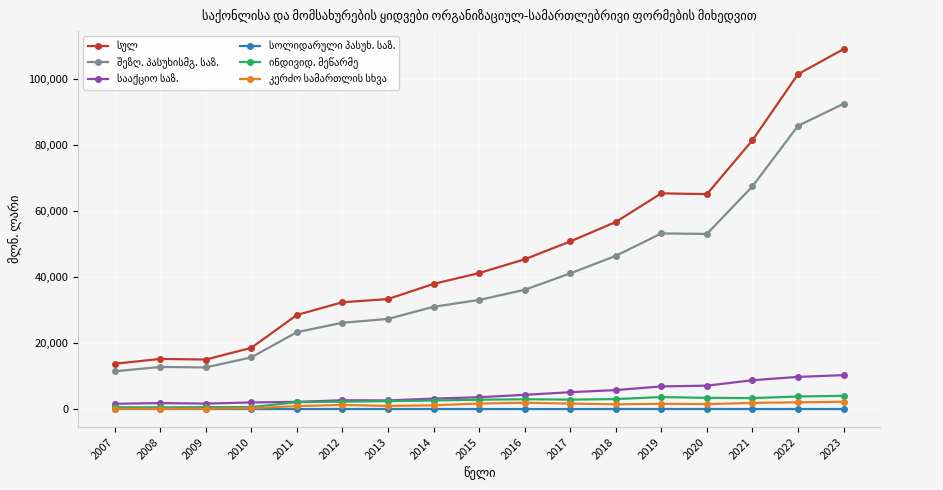

At which category is the sum across all series the highest?

2023